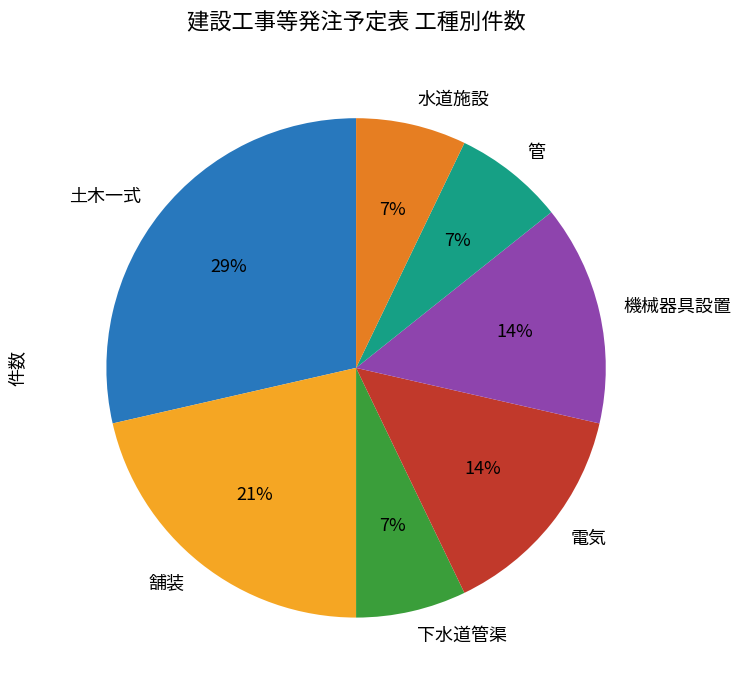

What percentage is the 機械器具設置 slice, to the nearest percent?

14%